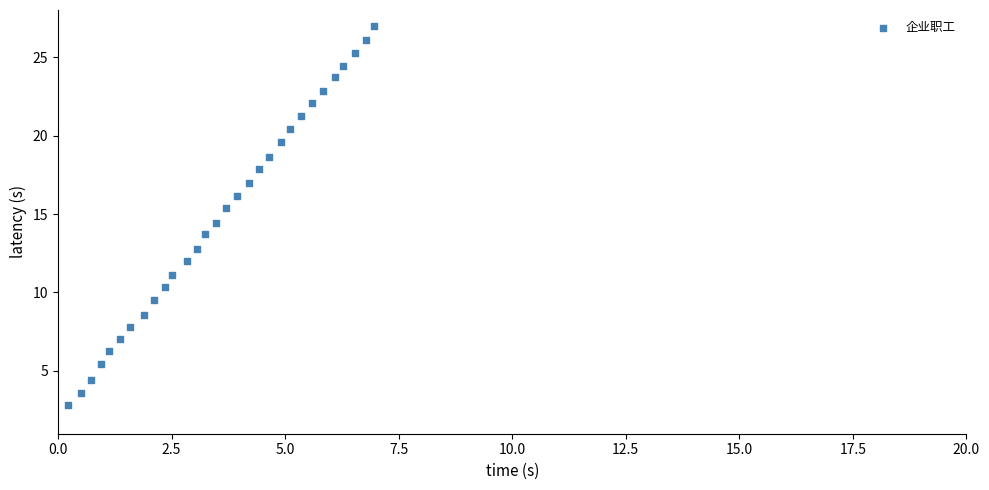

What is the range of Y values (max minus min)?

24.1